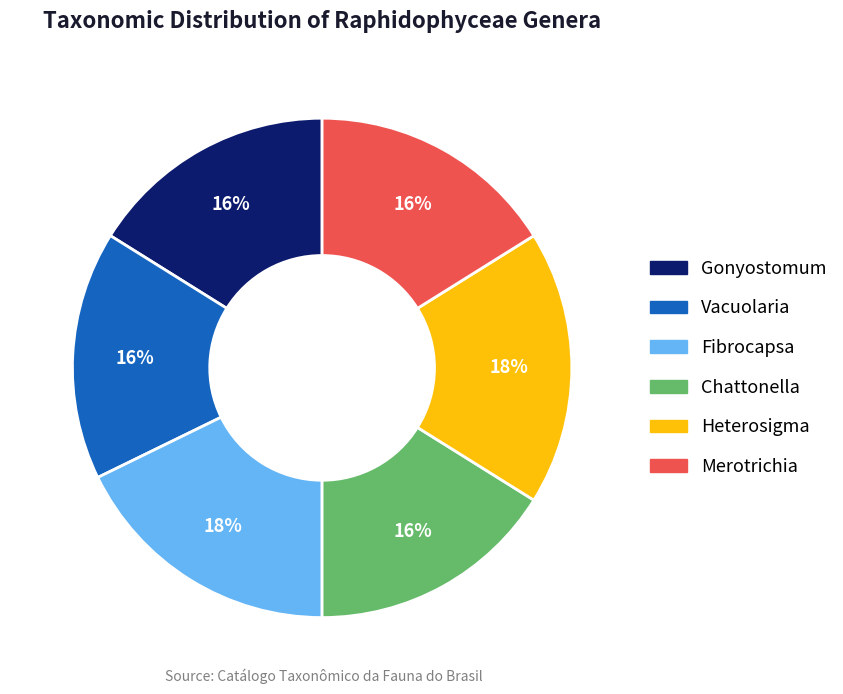

To the nearest percent, what is the combined percentage of Chattonella and Vacuolaria?

32%